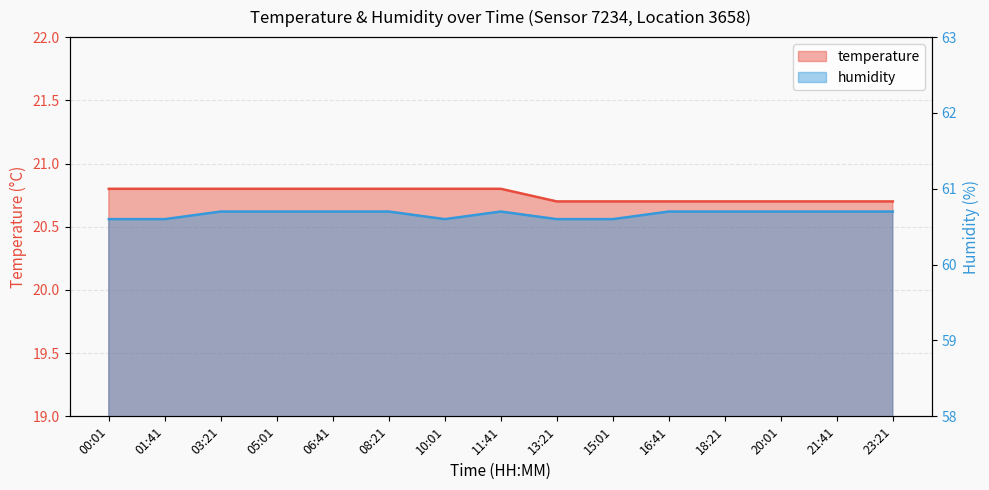

List the series in order of their peak value, highest first.

humidity, temperature